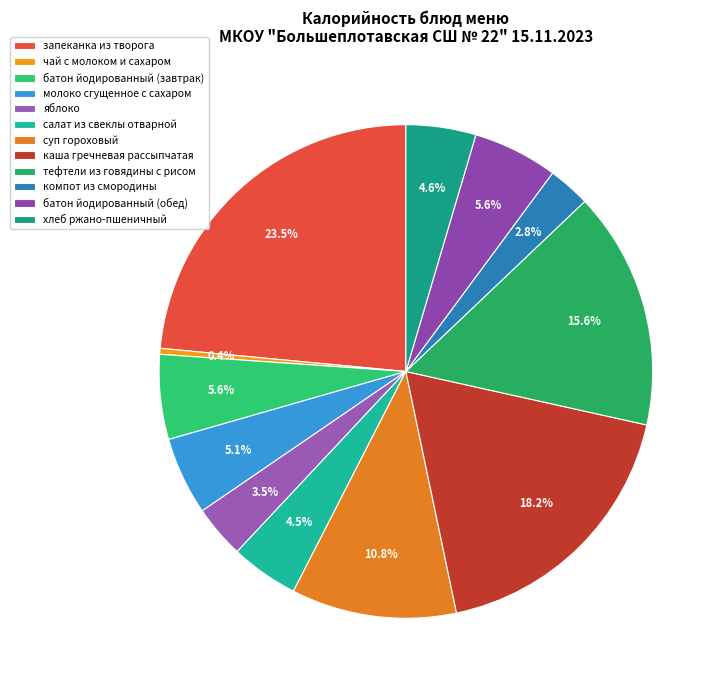

To the nearest percent, what is the average slice percentage?

8%